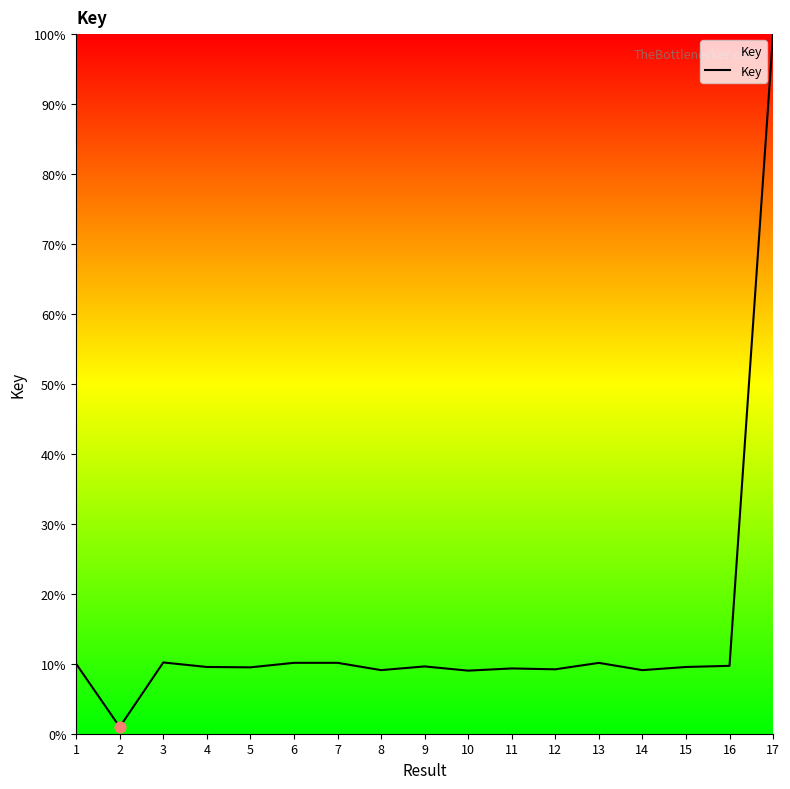

What is the change in value from 1 to 15?

-0.4